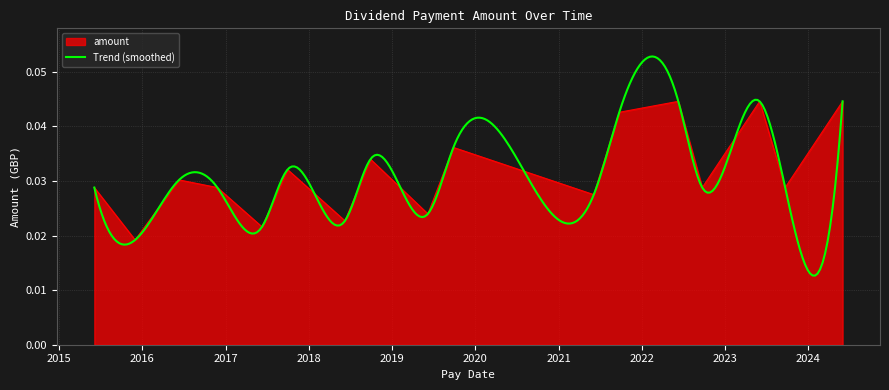

What is the sum of all values?

0.5